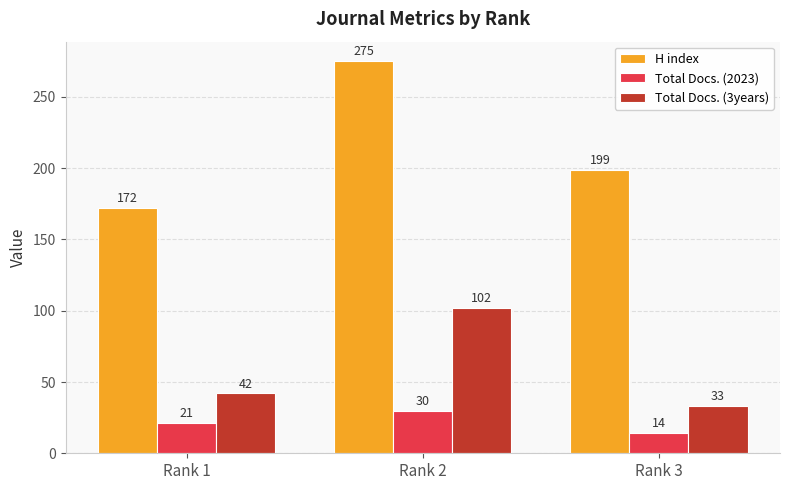

Reading left to right, transcribe all the data shown in this chart.

H index: Rank 1=172	Rank 2=275	Rank 3=199
Total Docs. (2023): Rank 1=21	Rank 2=30	Rank 3=14
Total Docs. (3years): Rank 1=42	Rank 2=102	Rank 3=33